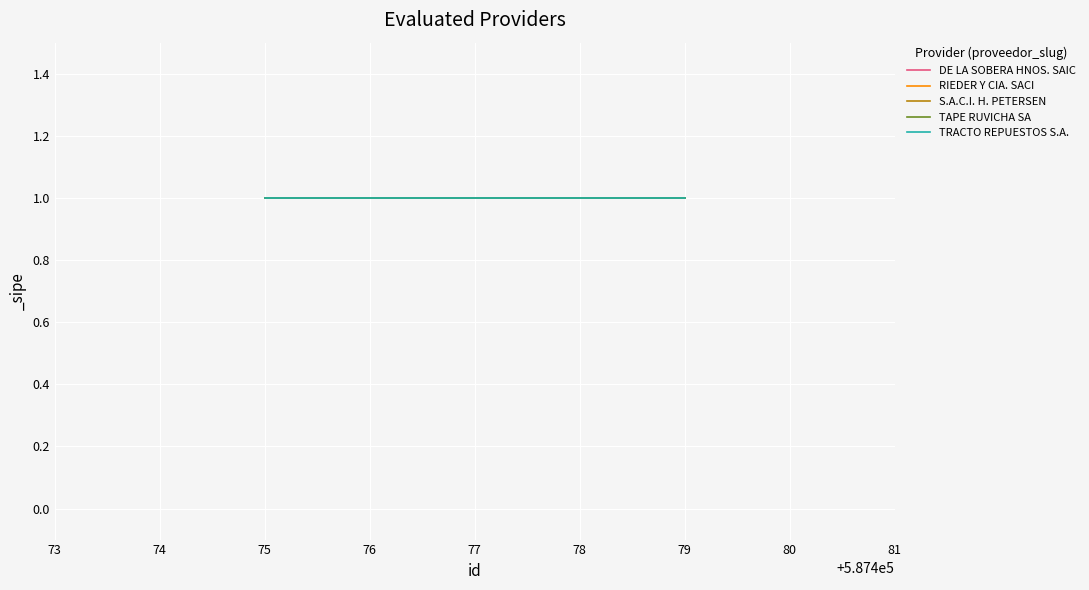

At 1, list the series in order from smallest to largest.

DE LA SOBERA HNOS. SAIC, RIEDER Y CIA. SACI, S.A.C.I. H. PETERSEN, TAPE RUVICHA SA, TRACTO REPUESTOS S.A.